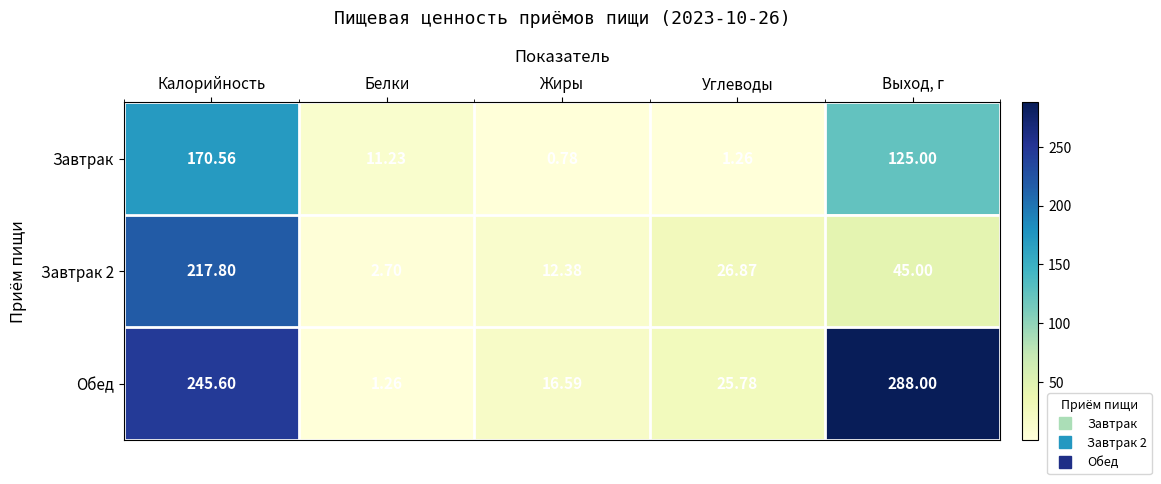

Which series has the largest range (max minus min)?

Обед